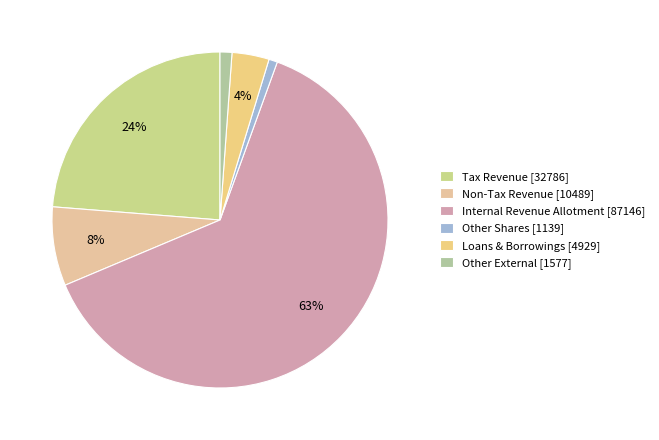

How many segments does this pie chart have?

6